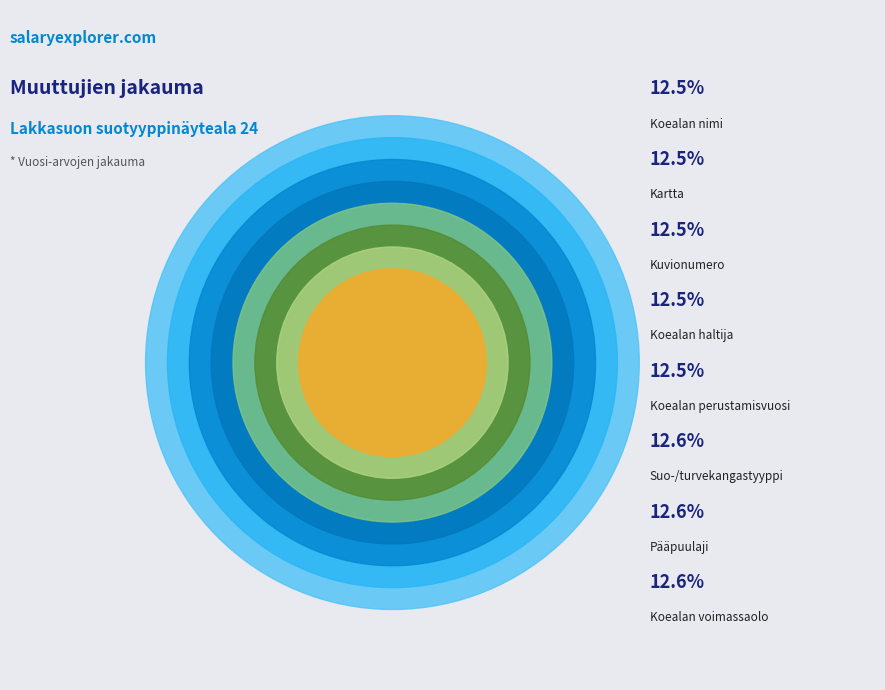

What percentage is the Koealan haltija slice, to the nearest percent?

12%